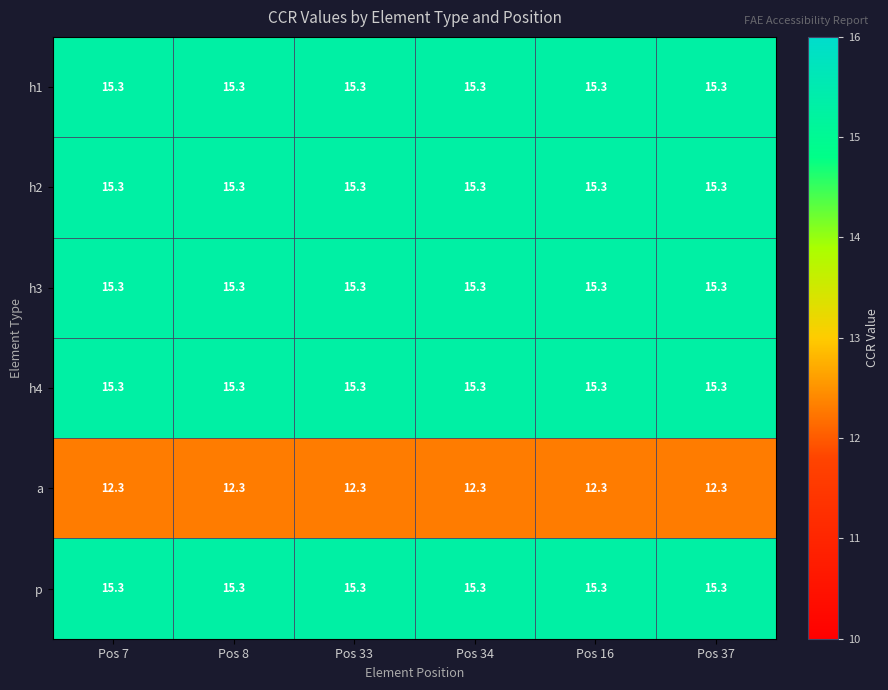

At how many categories does at least one series exceed 15?

6